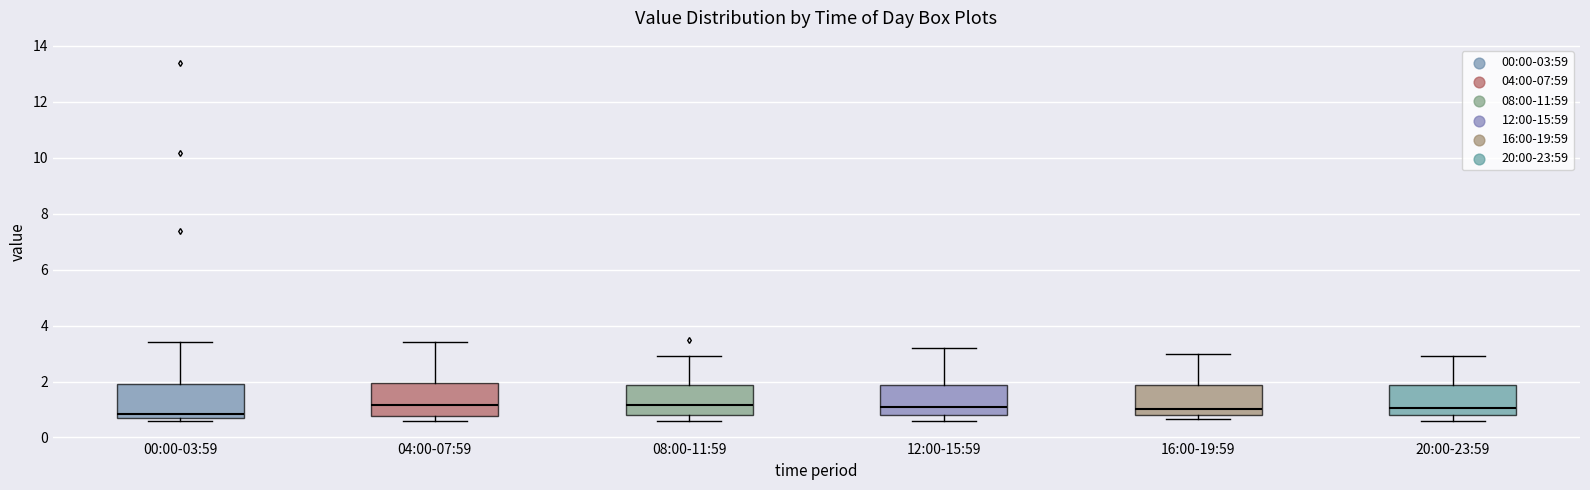

Reading left to right, transcribe this box plot: for each box, give where its median line is, the range the box spans, and where its two whiskers end, as read against the y-axis. The values are not printed on the chart, so give them approximately, as read against the axis.

00:00-03:59: median 0.8 (just above the box's lower edge), box 0.8 to 2.0, whiskers 0.6 to 3.4
04:00-07:59: median 1.2, box 0.8 to 2.0, whiskers 0.6 to 3.4
08:00-11:59: median 1.2, box 0.8 to 1.8, whiskers 0.6 to 3.0
12:00-15:59: median 1.2, box 0.8 to 1.8, whiskers 0.6 to 3.2
16:00-19:59: median 1.0, box 0.8 to 1.8, whiskers 0.6 to 3.0
20:00-23:59: median 1.0, box 0.8 to 1.8, whiskers 0.6 to 3.0